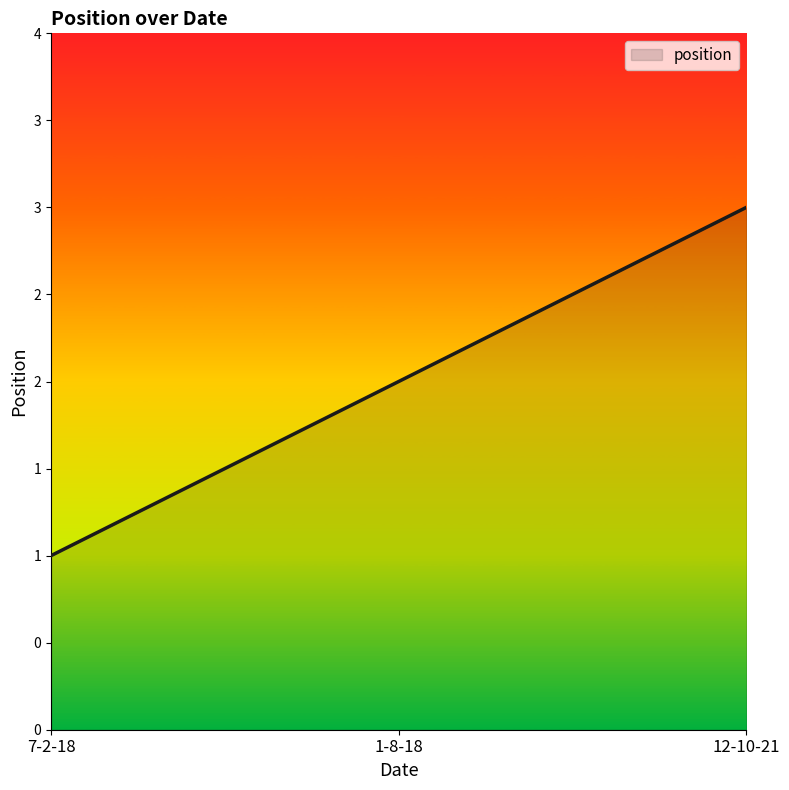

What is the value of the 2nd point from the left?

2